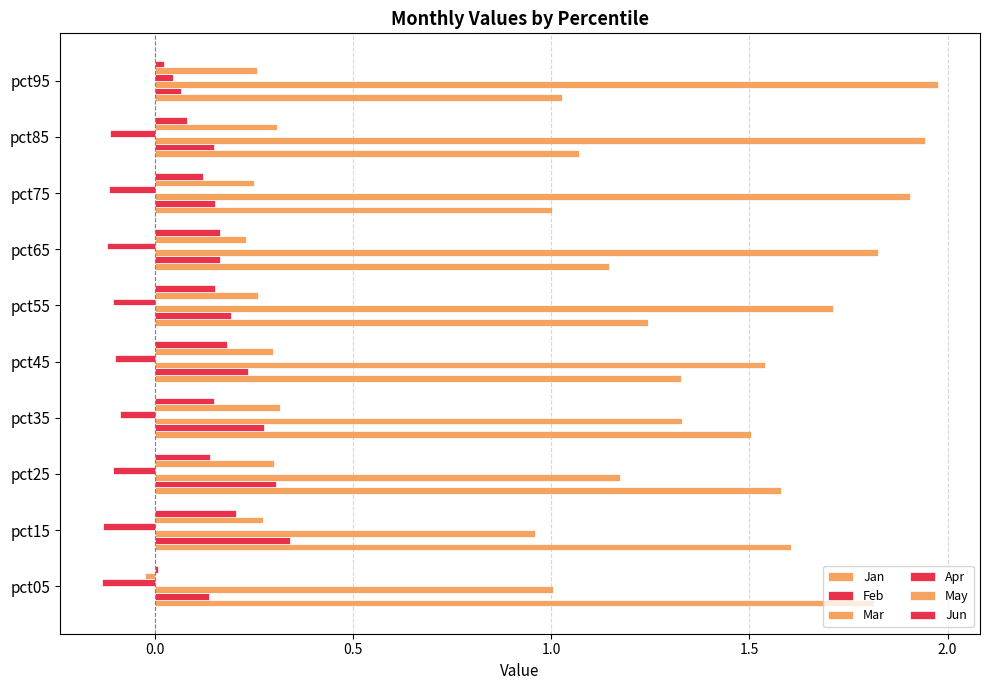

What is the label of the 6th bar from the right?

1.5